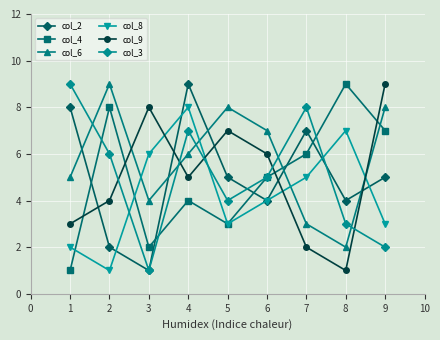

Is it true that col_8 equals 5 at 7?

True